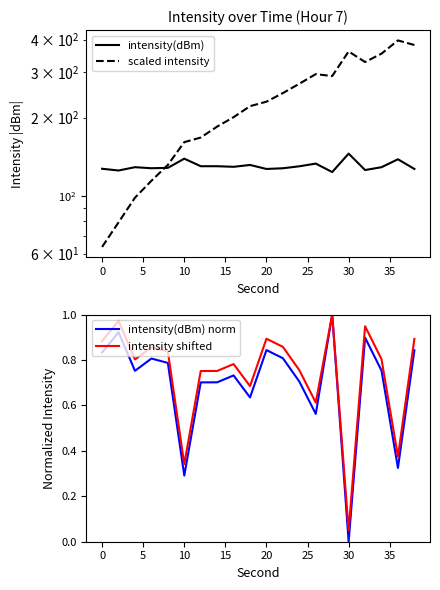

What are all the series names shown in the legend?

intensity(dBm), scaled intensity, intensity(dBm) norm, intensity shifted